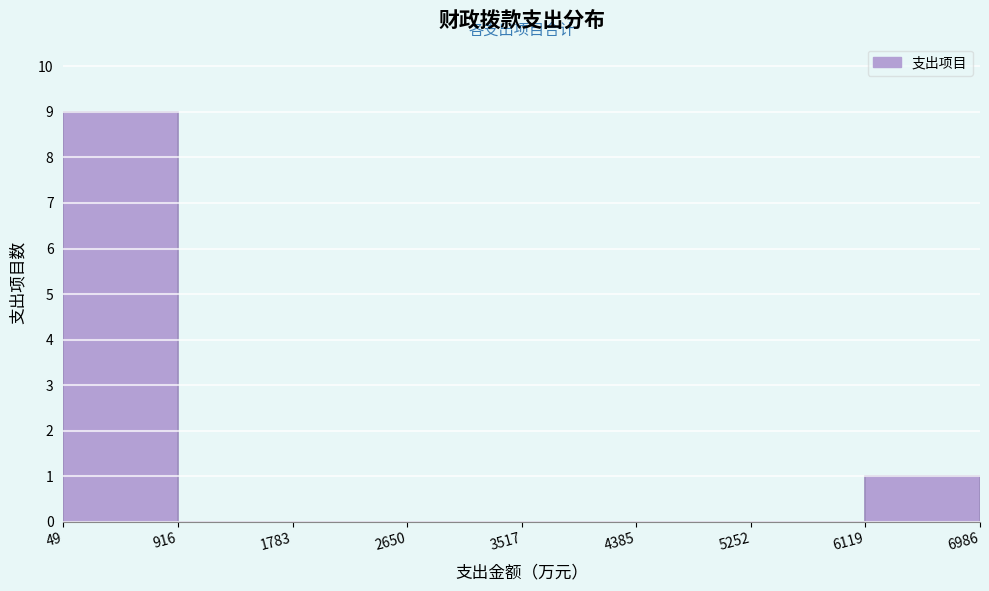

Reading left to right, list every bar in this chart as the range it spans on the x-axis followed by its height. The values are not printed on the chart, so give them approximately, as read against the axis.

49 to 916: 9
916 to 1783: 0
1783 to 2650: 0
2650 to 3517: 0
3517 to 4385: 0
4385 to 5252: 0
5252 to 6119: 0
6119 to 6986: 1